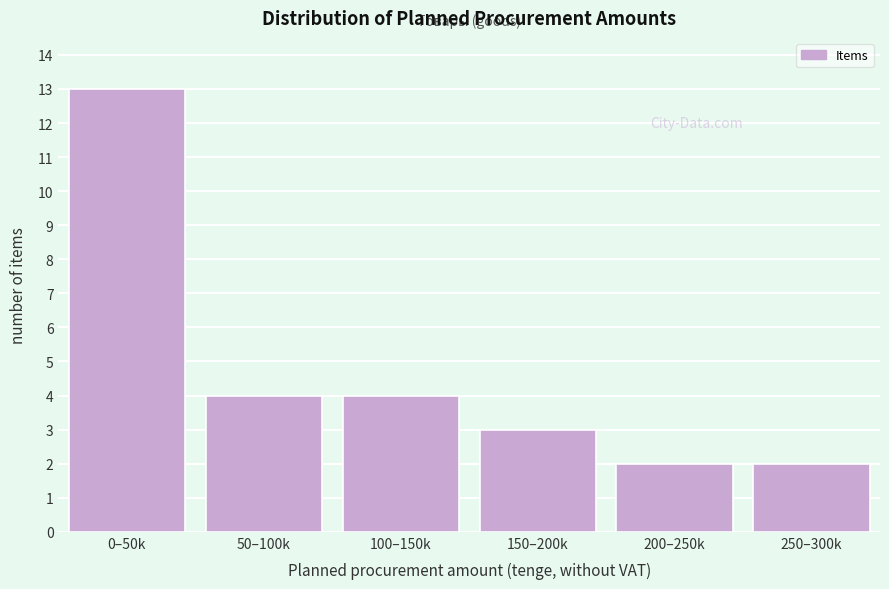

Reading left to right, what are all the values shown in this chart?

13	4	4	3	2	2